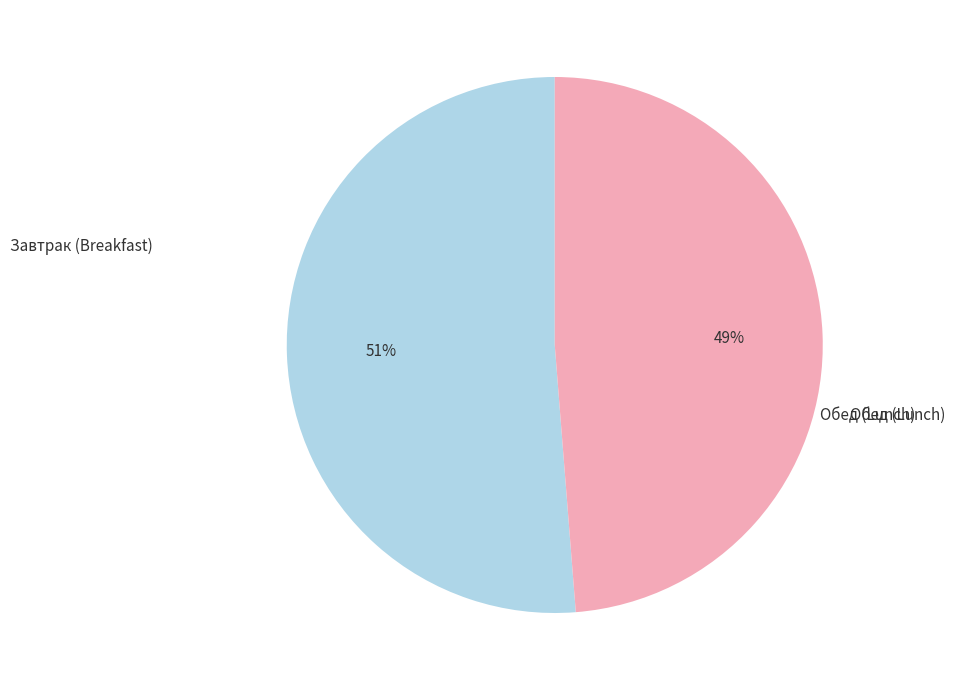

How many segments does this pie chart have?

2